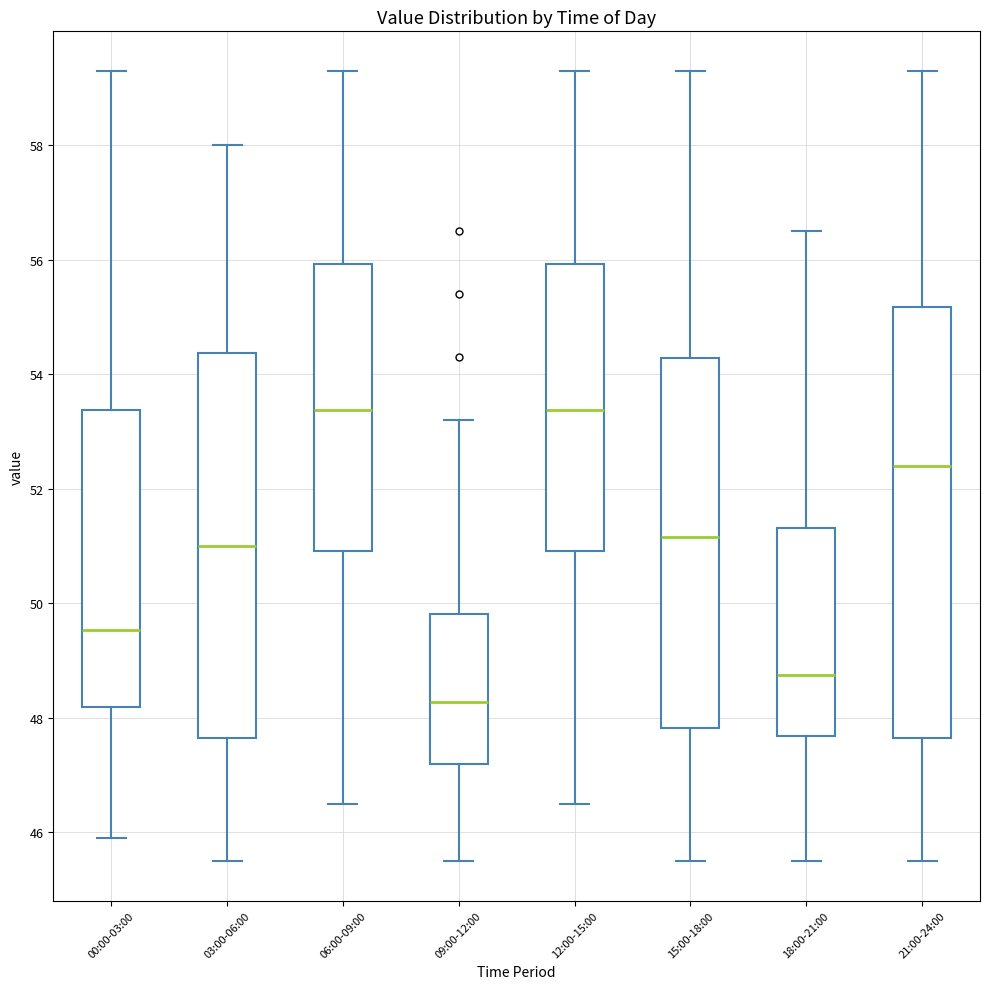

Where does the median line of the box for 12:00-15:00 sit on the y-axis? The values are not printed on the chart, so give them approximately, as read against the axis.

53.4